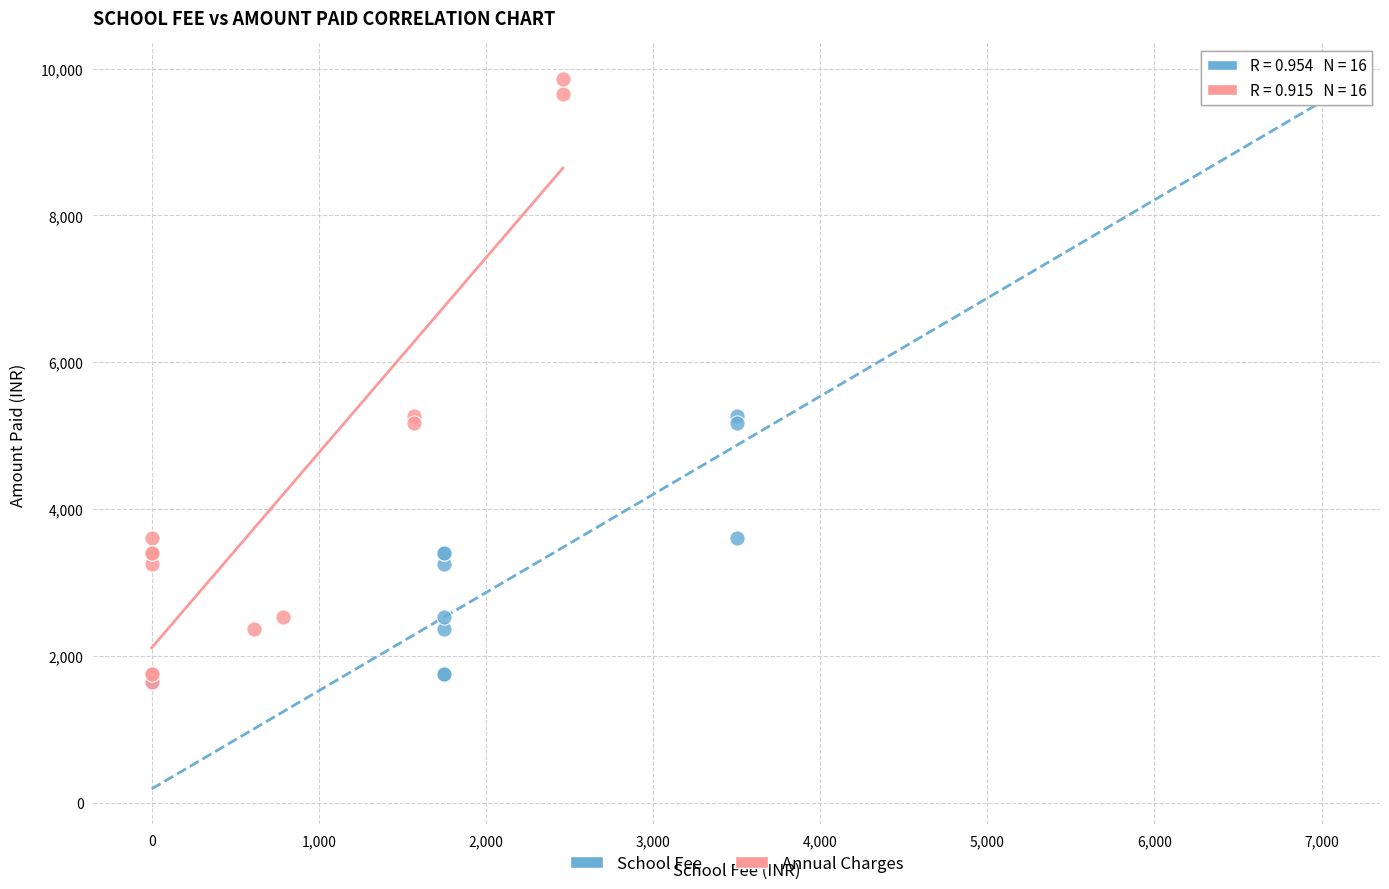

What are all the series names shown in the legend?

School Fee, Annual Charges